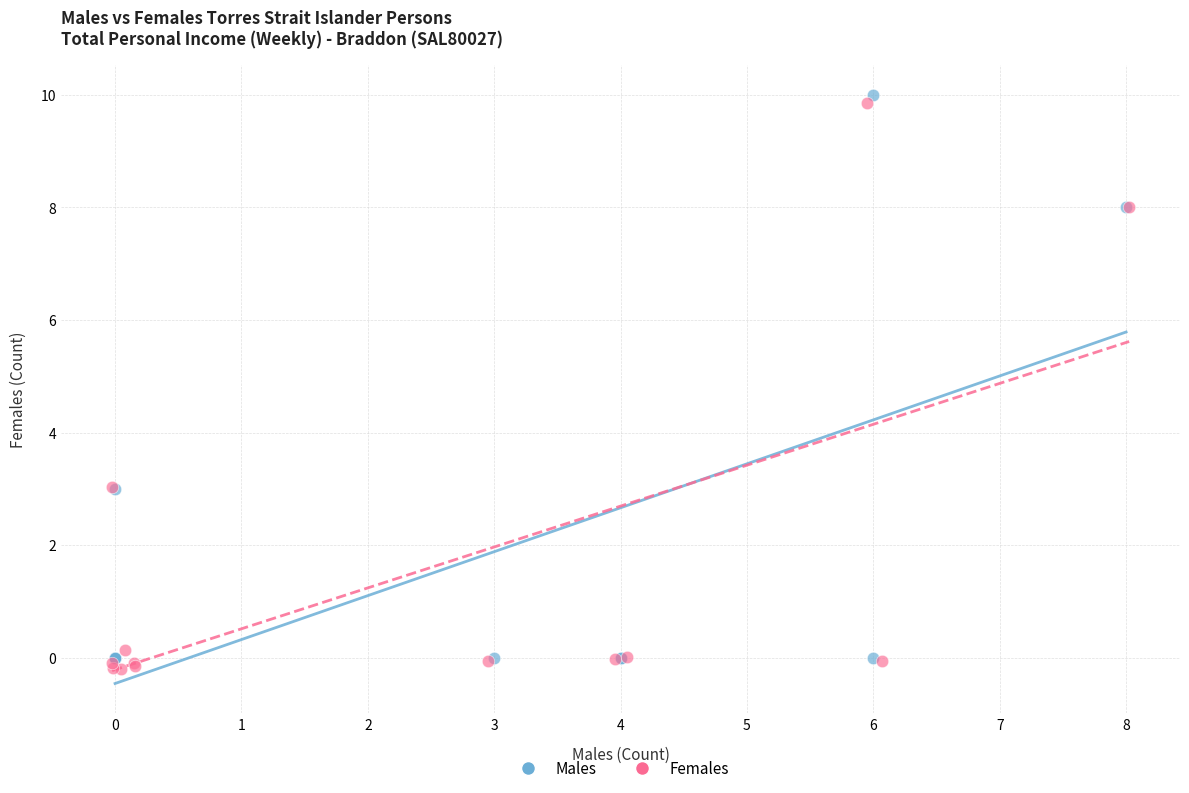

What are all the series names shown in the legend?

Males, Females